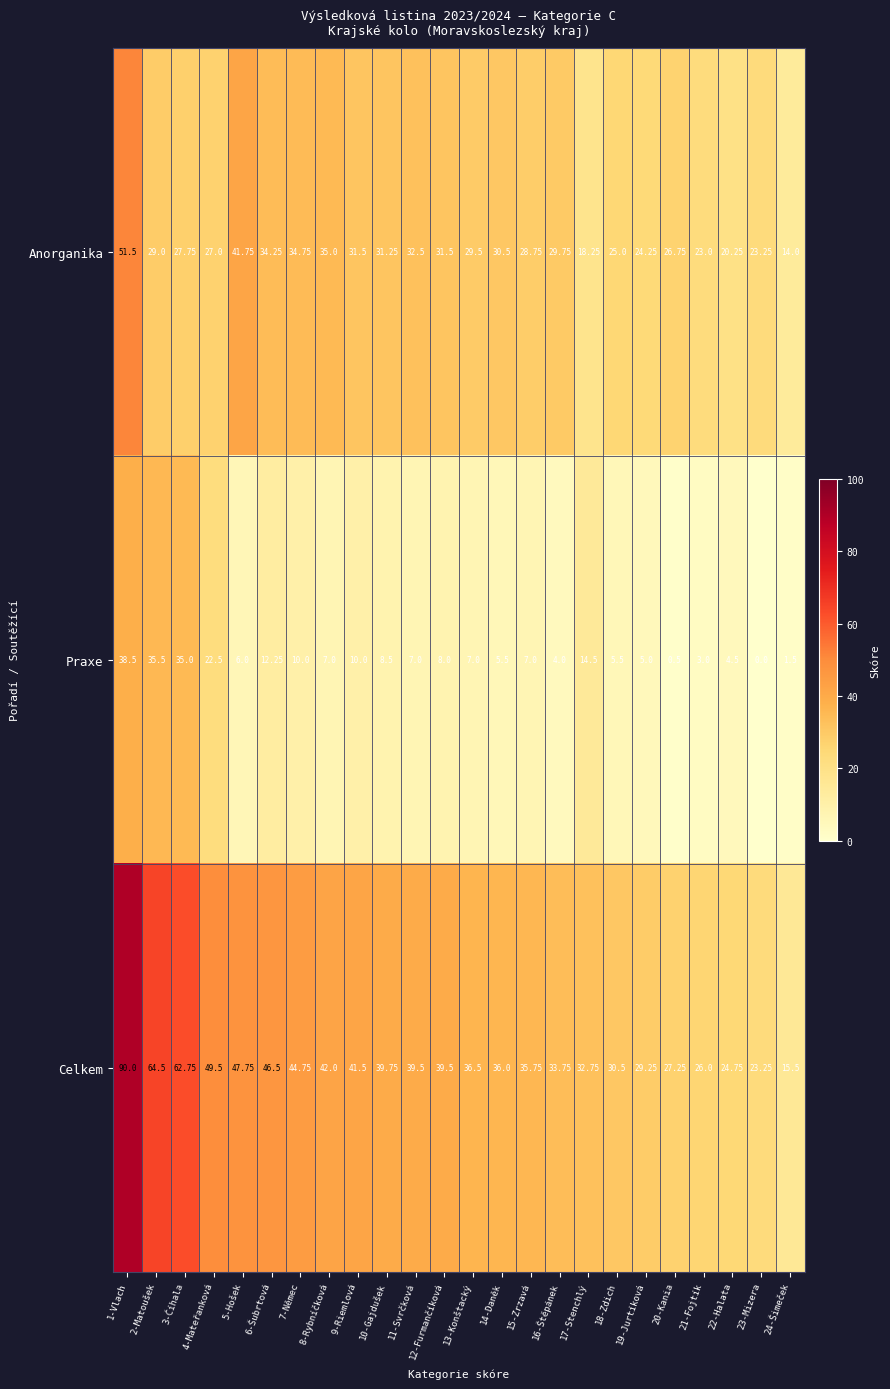

Which series has the largest range (max minus min)?

Celkem